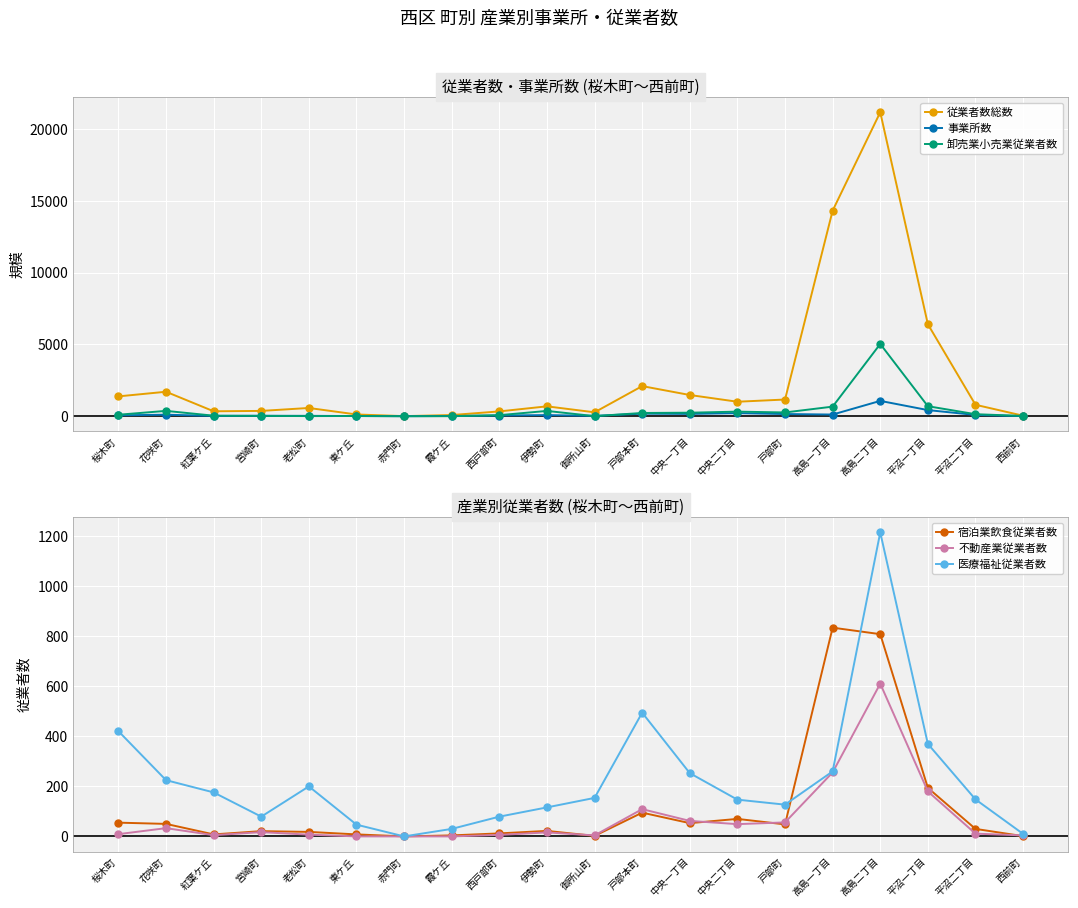

Is it true that 事業所数 equals 76 at 西戸部町?

False